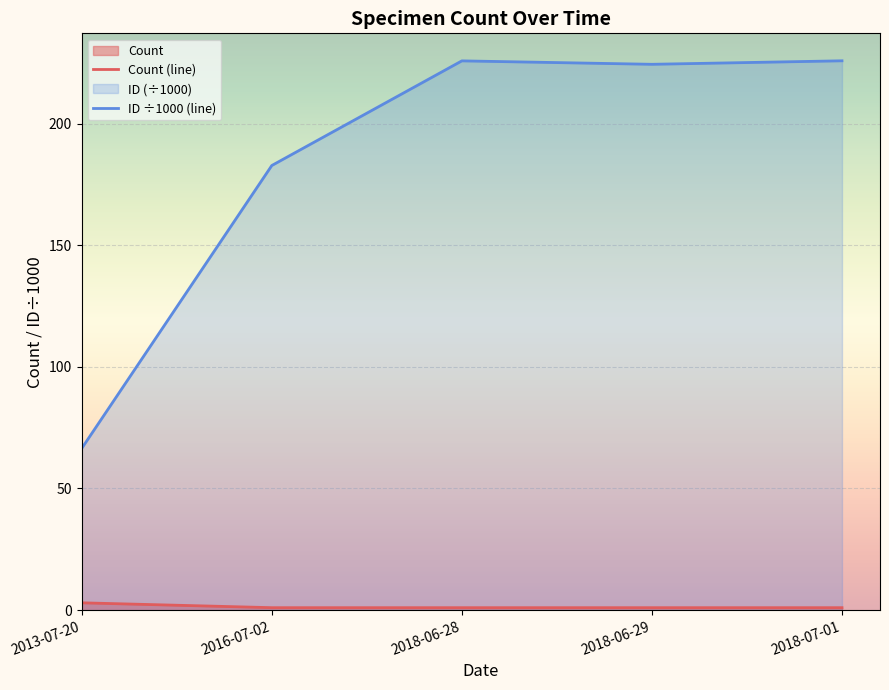

Reading left to right, transcribe all the data shown in this chart.

Count (line): 2013-07-20=3.0	2016-07-02=1.0	2018-06-28=1.0	2018-06-29=1.0	2018-07-01=1.0
ID ÷1000 (line): 2013-07-20=66.5	2016-07-02=182.7	2018-06-28=225.7	2018-06-29=224.3	2018-07-01=225.8